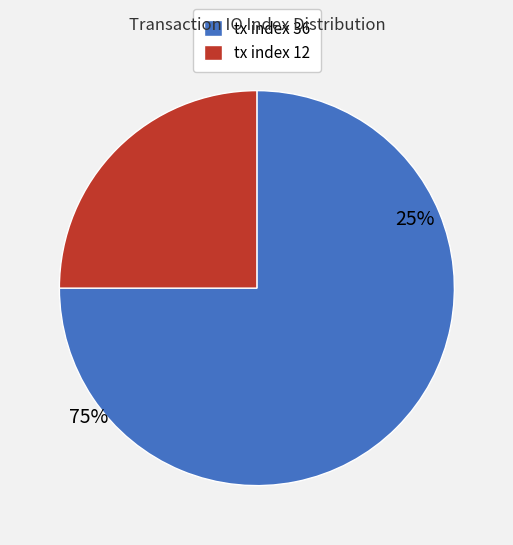

True or false: tx index 36 accounts for 82% of the total.

False